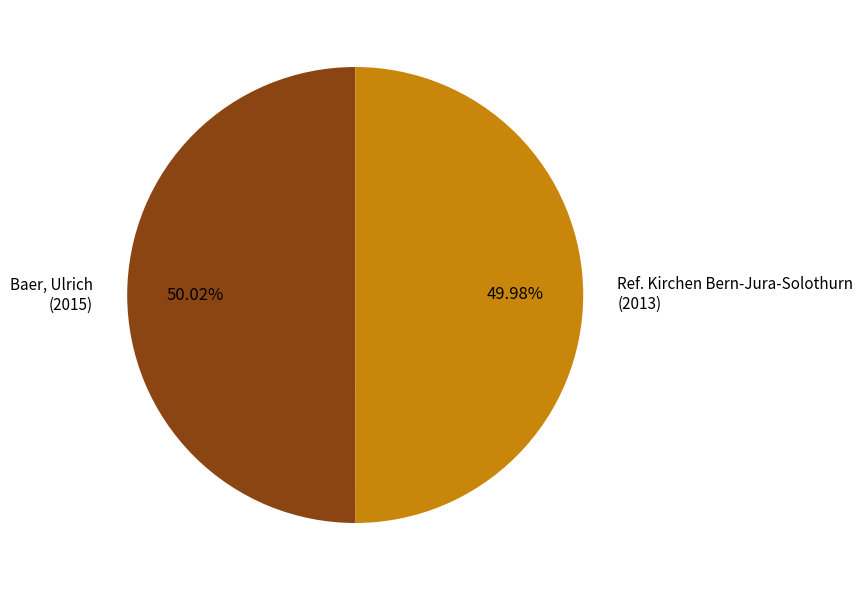

Is there a majority slice in this chart?

Yes